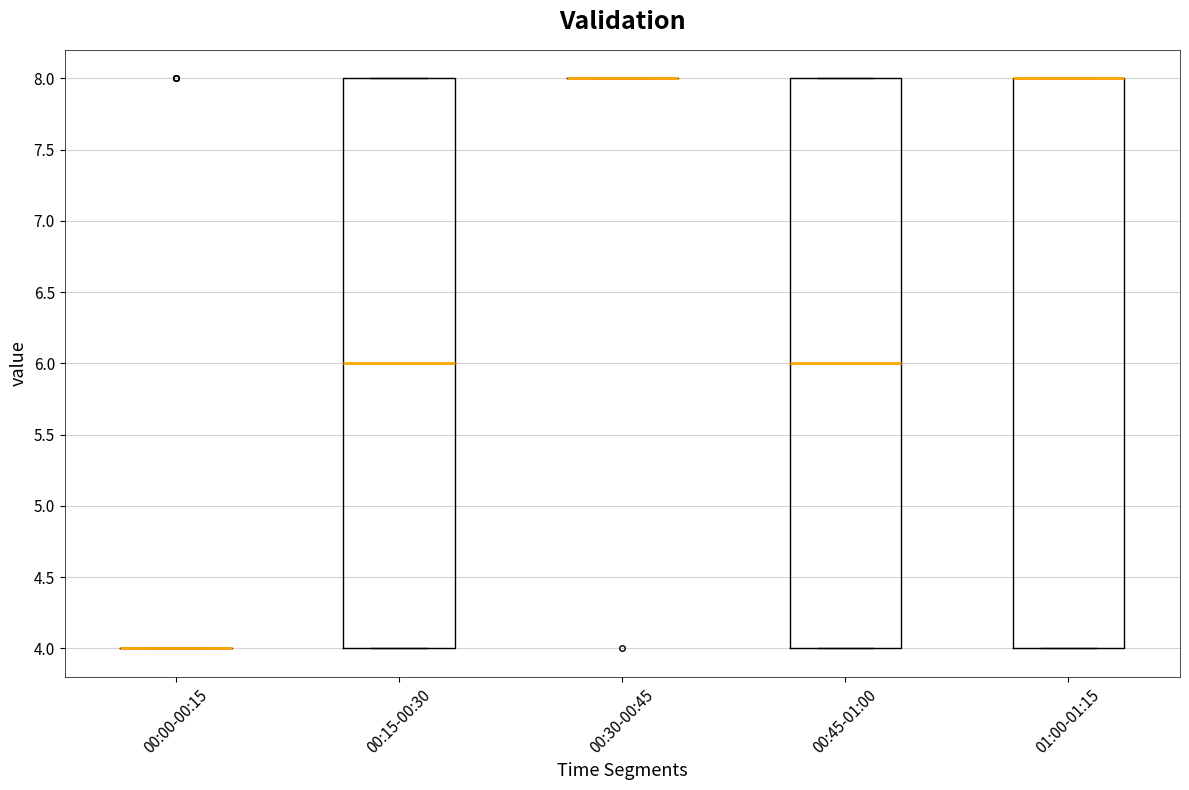

Reading left to right, read every box against the y-axis: the position of its median line, the range the box covers, and the ends of its whiskers. The values are not printed on the chart, so give them approximately, as read against the axis.

00:00-00:15: box collapsed to a line at 4, whiskers 4 to 4
00:15-00:30: median 6, box 4 to 8, whiskers 4 to 8
00:30-00:45: box collapsed to a line at 8, whiskers 8 to 8
00:45-01:00: median 6, box 4 to 8, whiskers 4 to 8
01:00-01:15: median 8 (drawn on the box's upper edge), box 4 to 8, whiskers 4 to 8